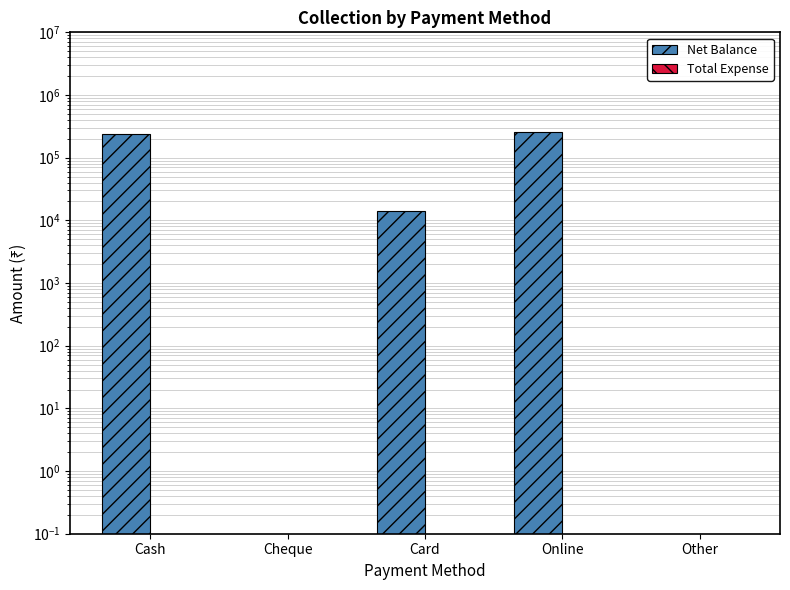

At which category is the sum across all series the highest?

Online